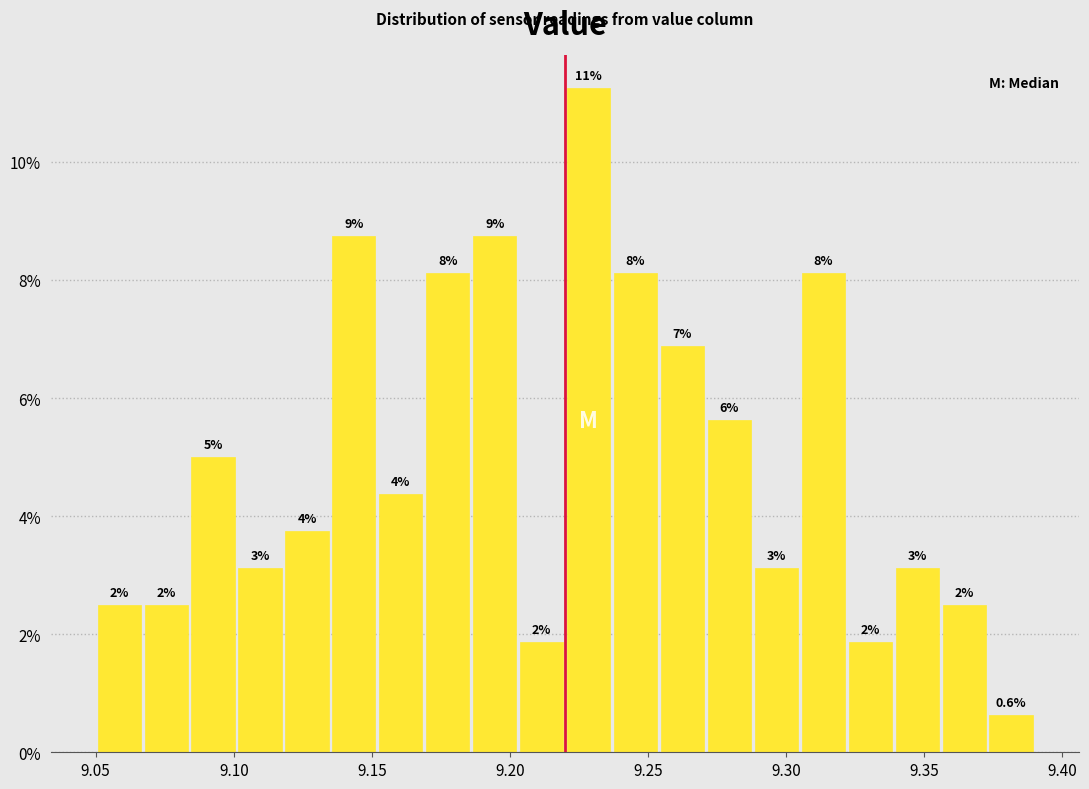

Around what value on the x-axis is the tallest bar? Give the approximate position of its centre, as read against the axis.

9.230